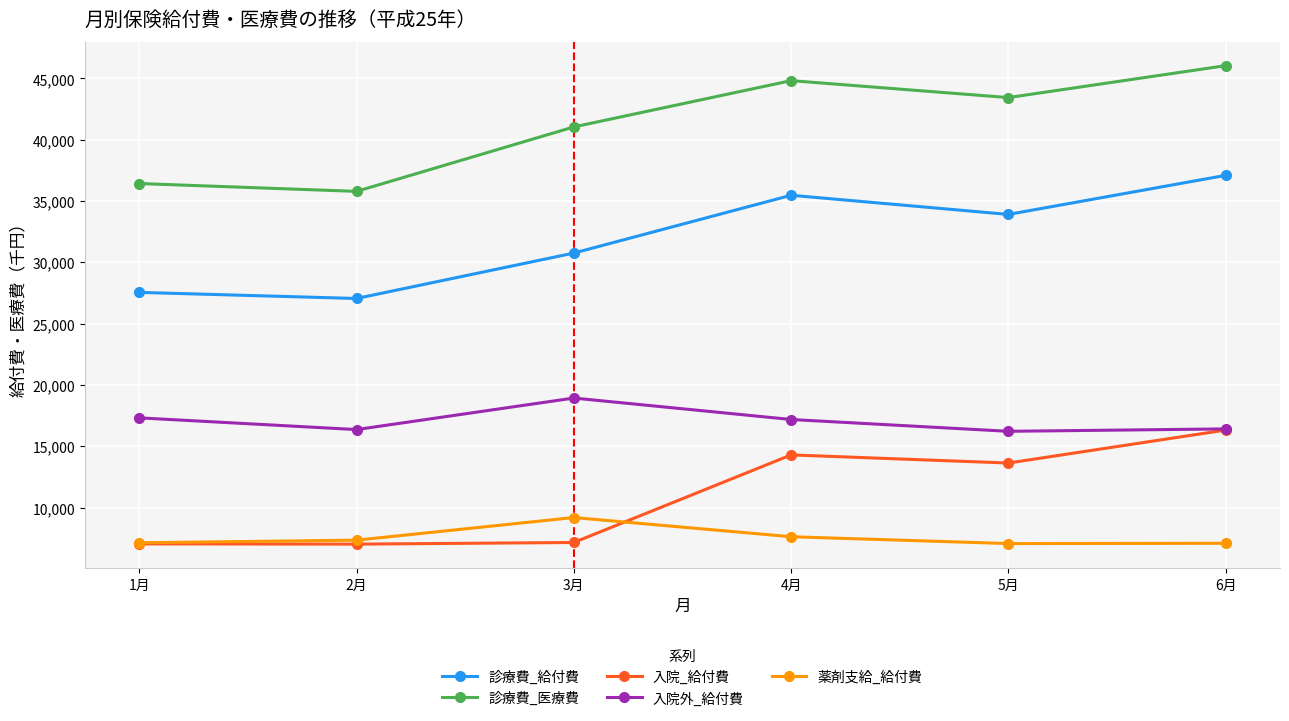

Count the number of data series in this chart.

5